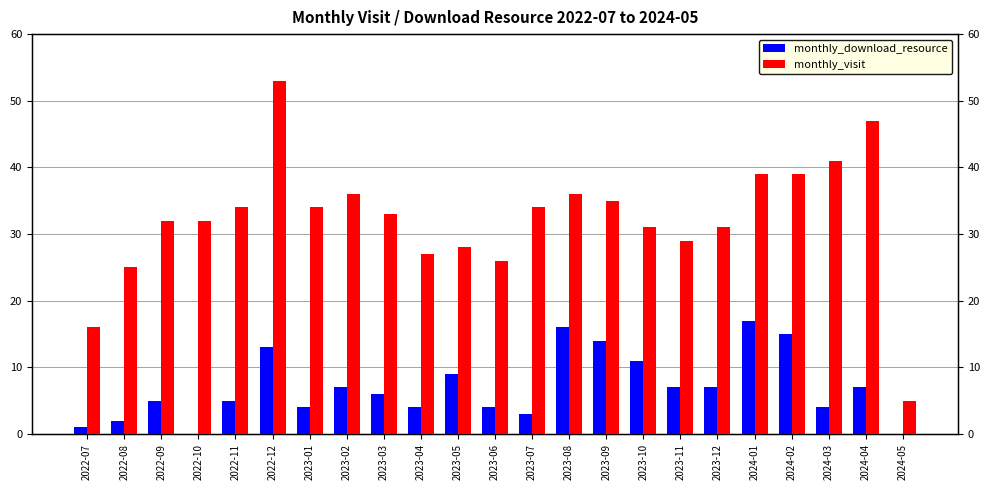

How many values in the monthly_download_resource series exceed 6?

11